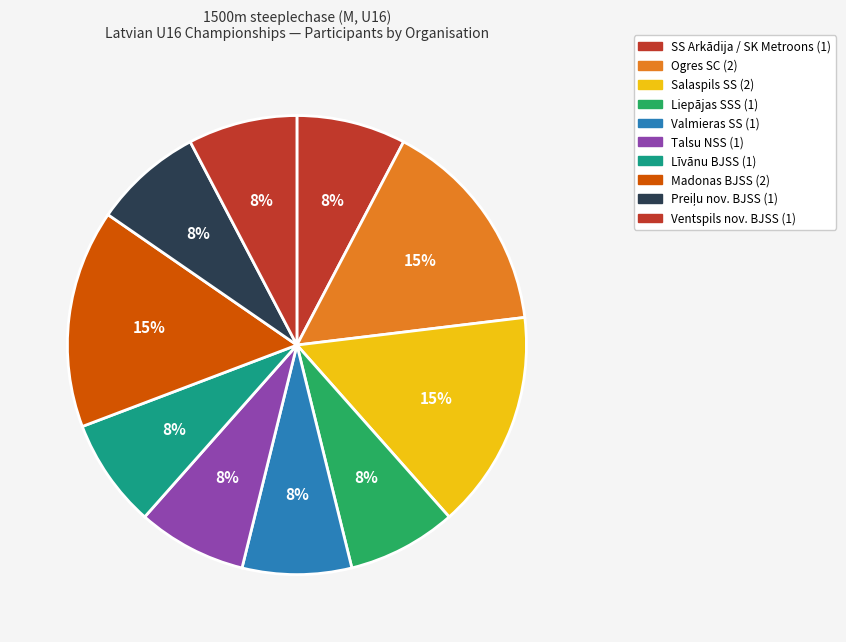

How many segments does this pie chart have?

10